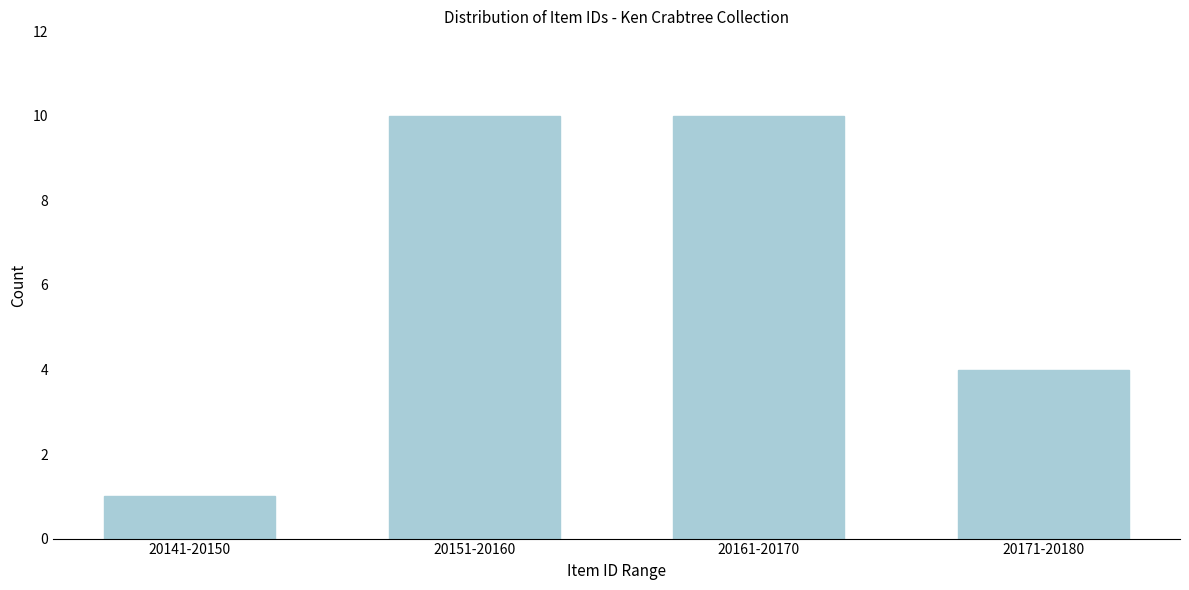

Reading left to right, list all the values displayed in this chart.

20141-20150=1	20151-20160=10	20161-20170=10	20171-20180=4